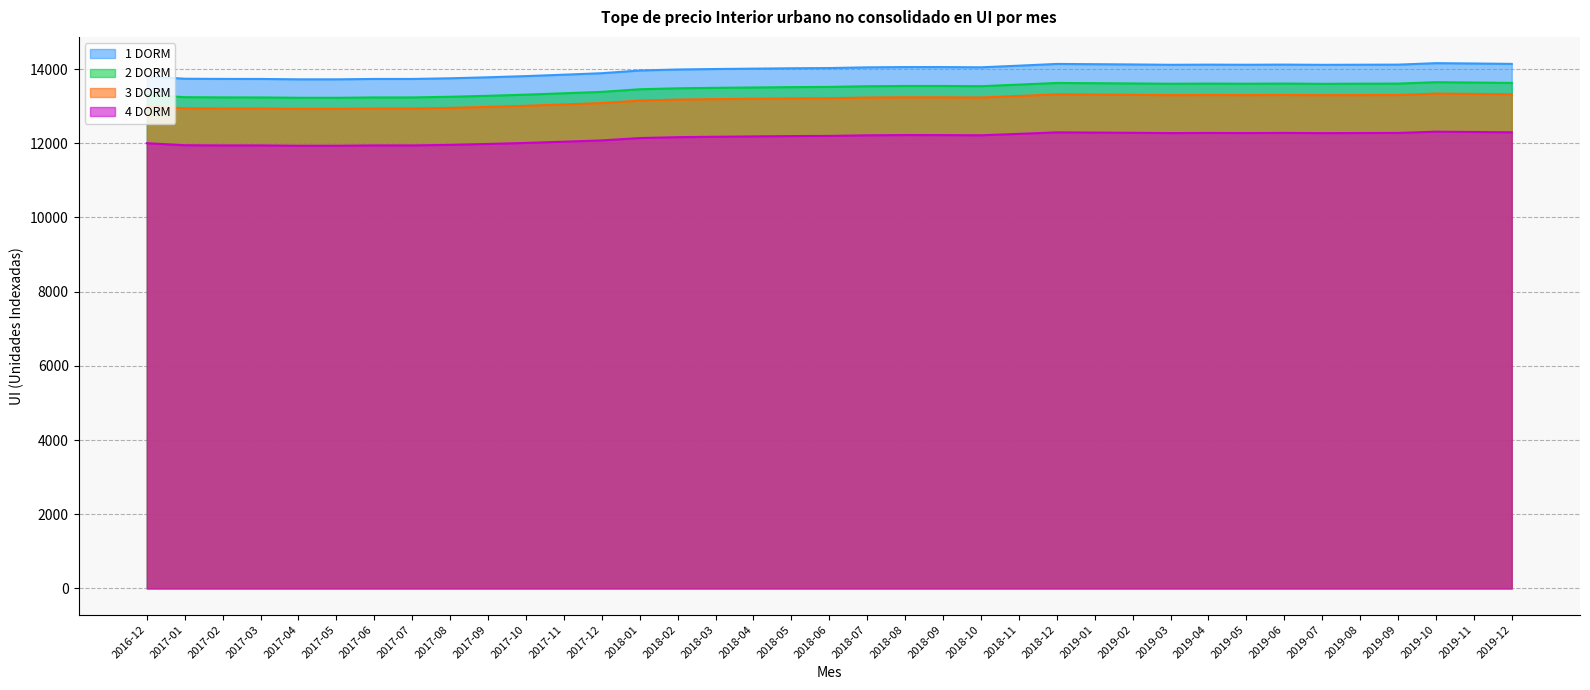

What is the difference between the second highest and second lowest values in the 3 DORM series?

403